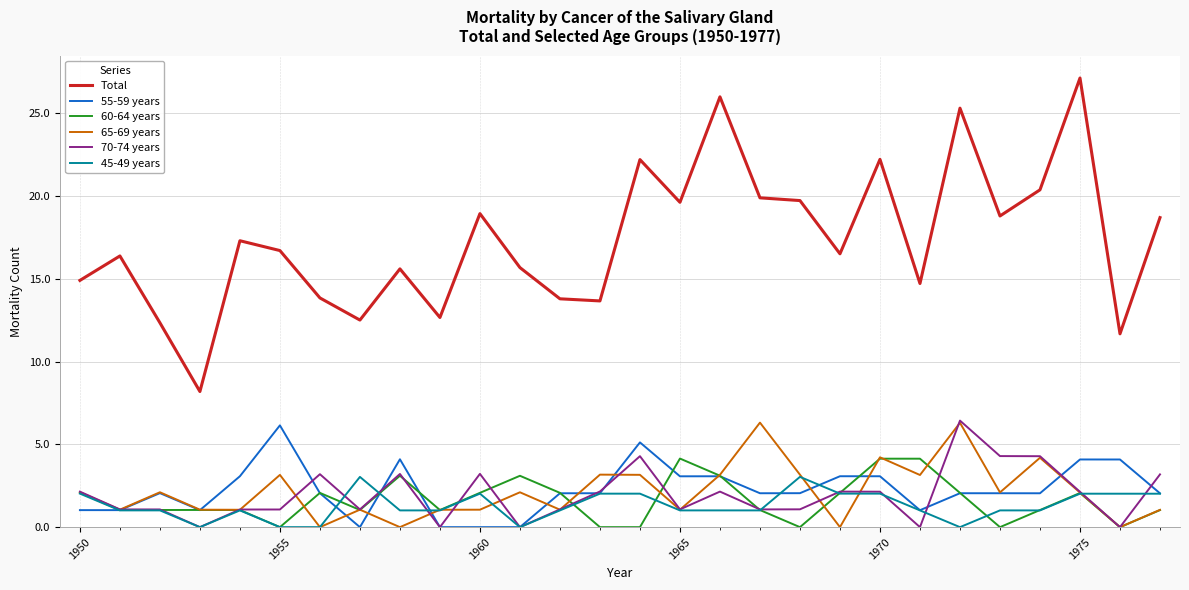

What is the greatest value displayed?

27.1